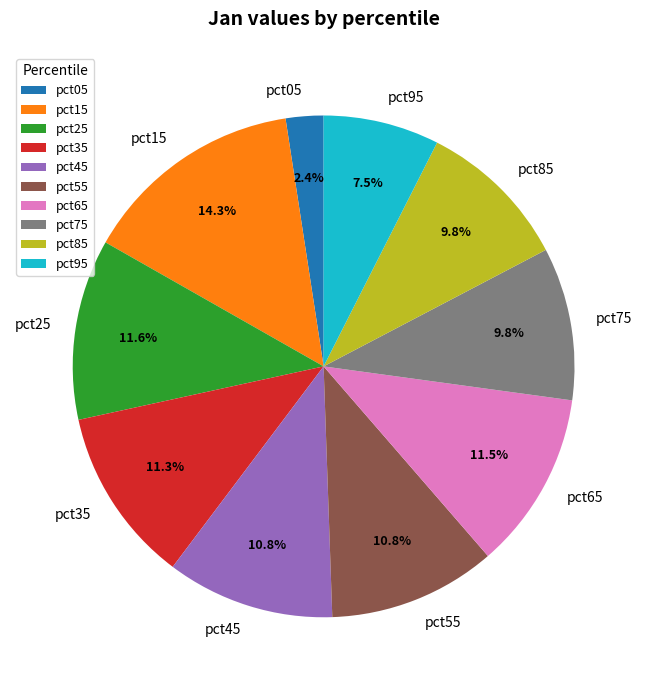

Is it true that pct85 is 1% of the pie?

False